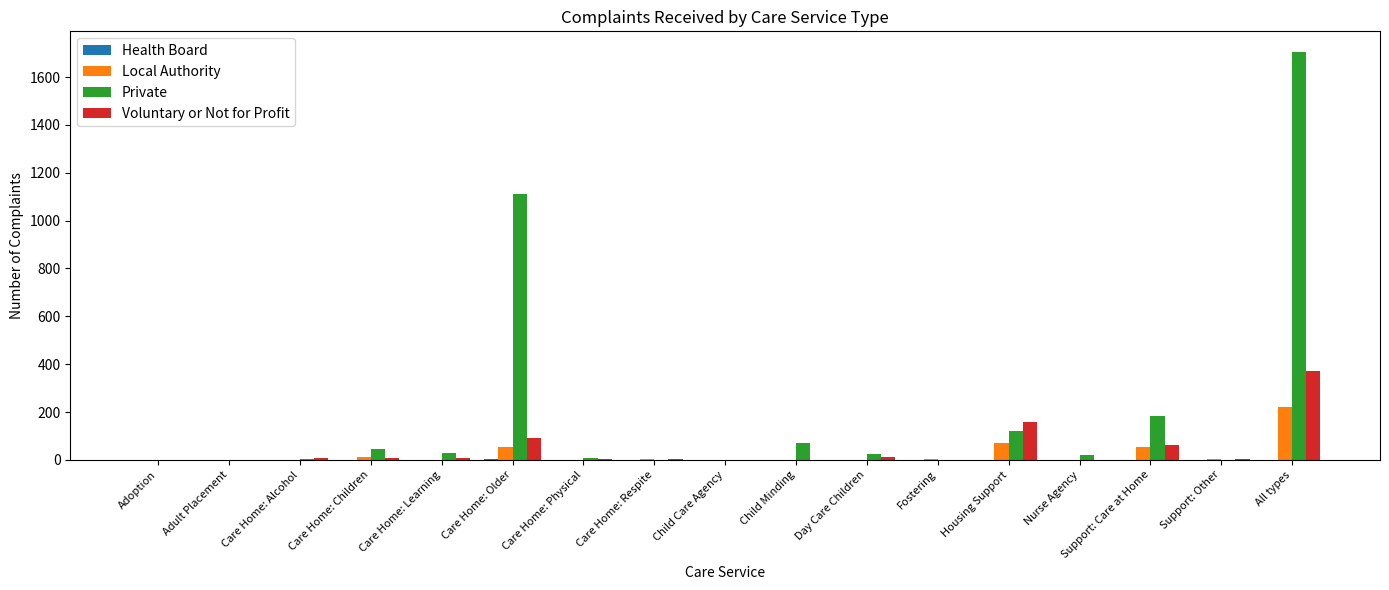

True or false: Private has a value of 52 at Housing Support.

False